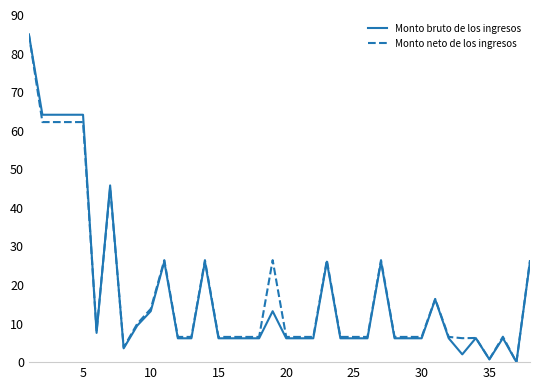

What is the maximum value shown in the chart?

85.0